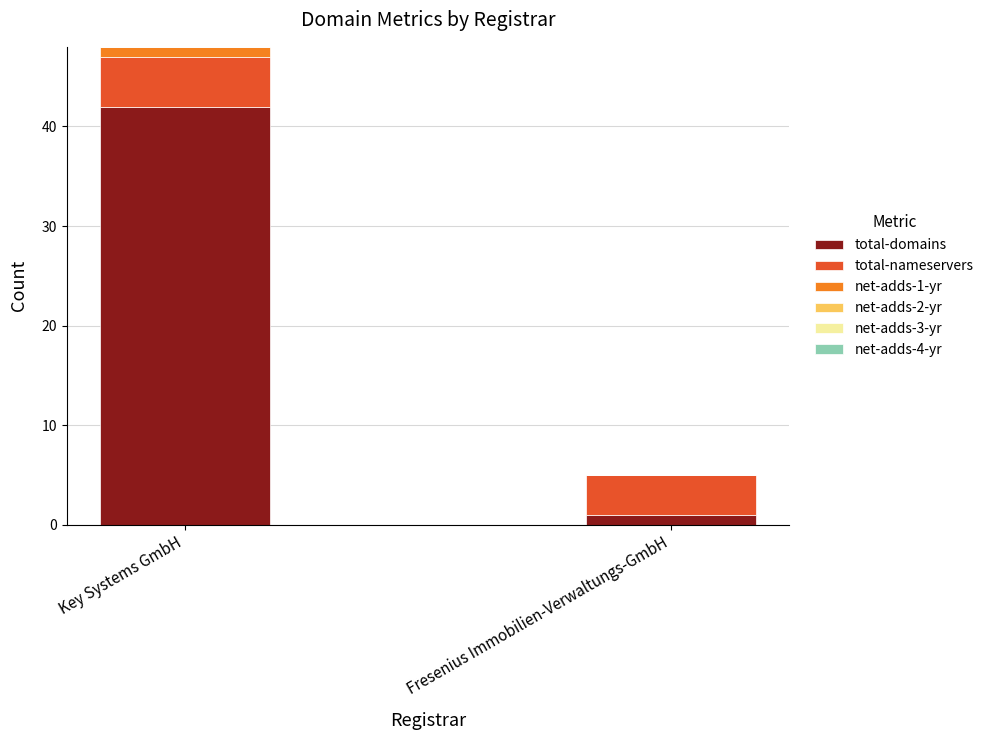

The total-domains series shows 64 at Key Systems GmbH. True or false?

False